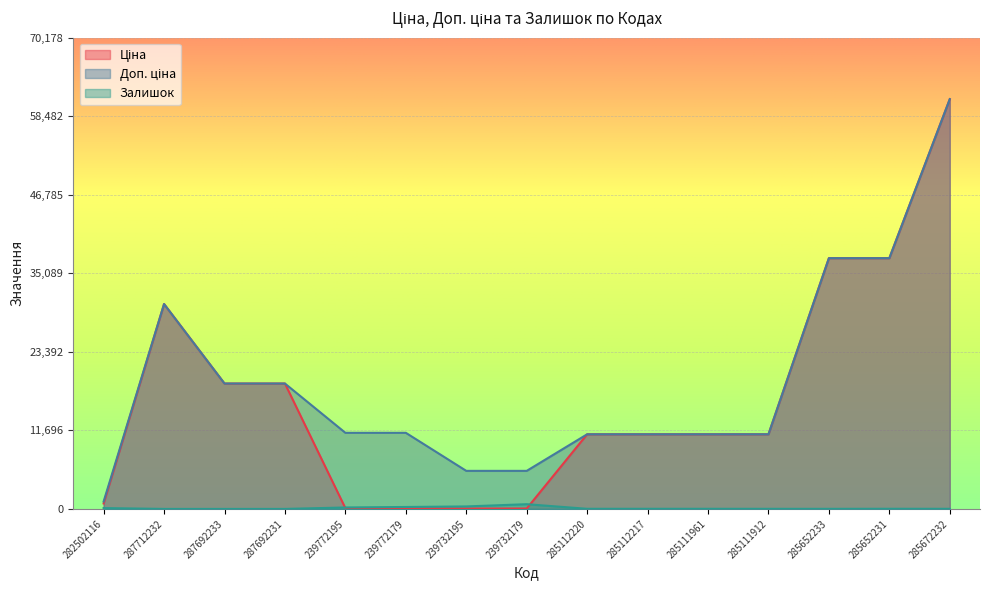

How many data points does each series have?

15